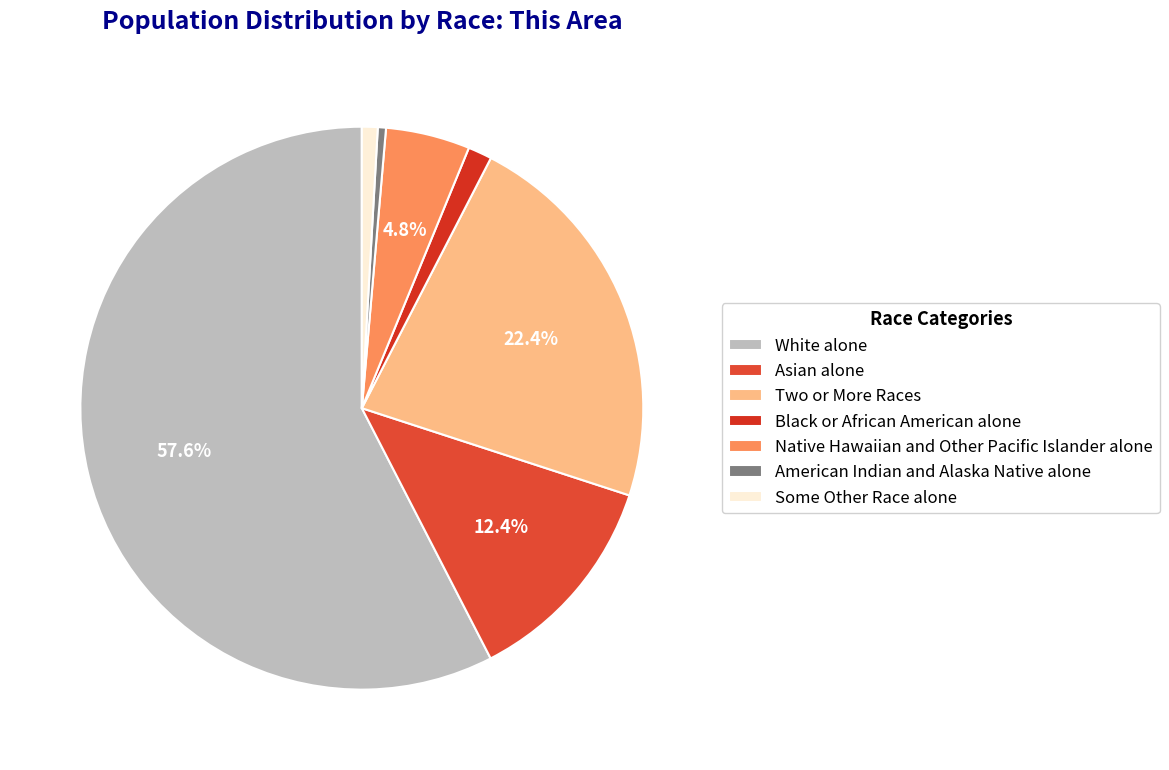

Which category has the smallest portion of the pie?

American Indian and Alaska Native alone